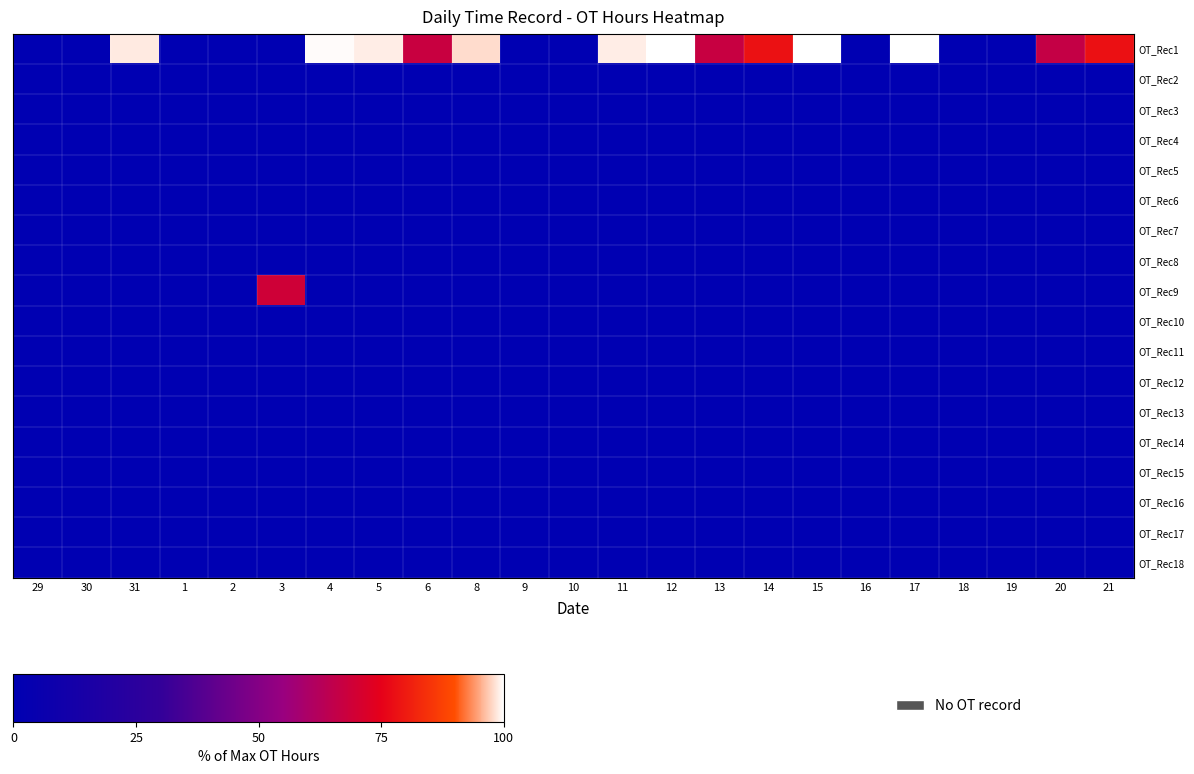

What is the difference between the highest and lowest values at 31?

98.7